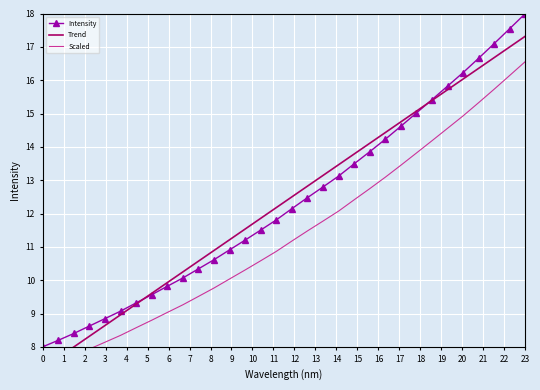

True or false: Intensity has more than 0 interior local peaks.

False